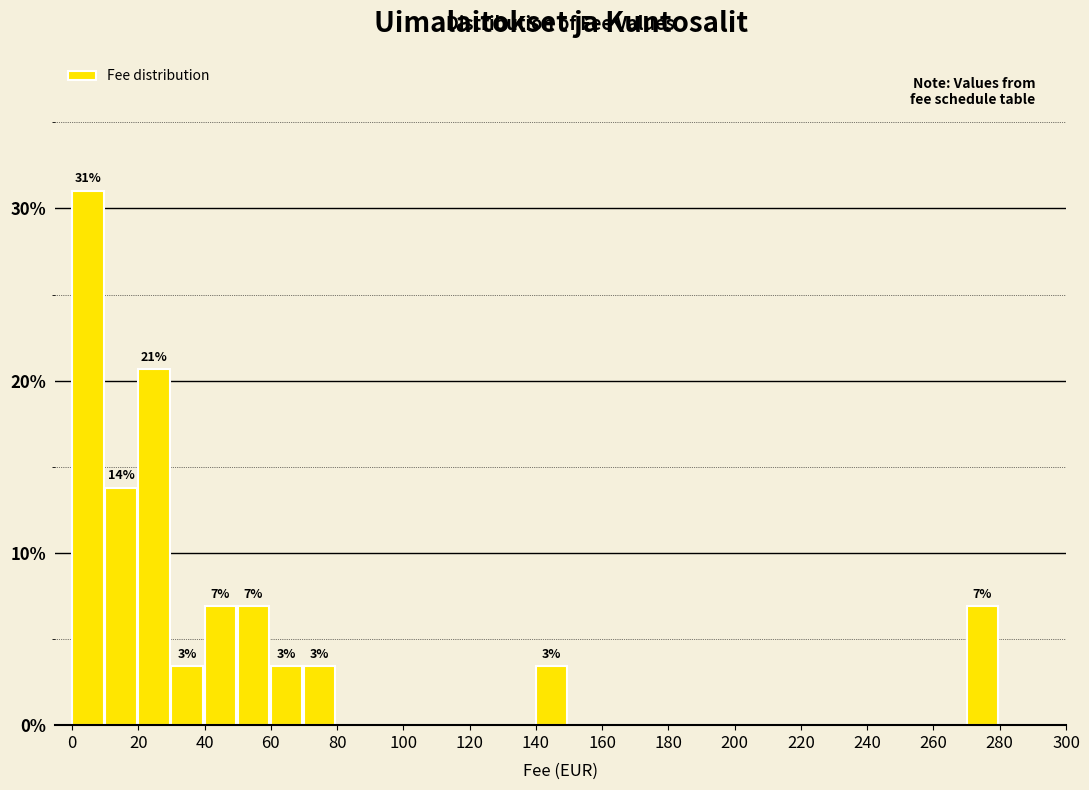

Which range on the x-axis has the tallest bar?

0 to 10